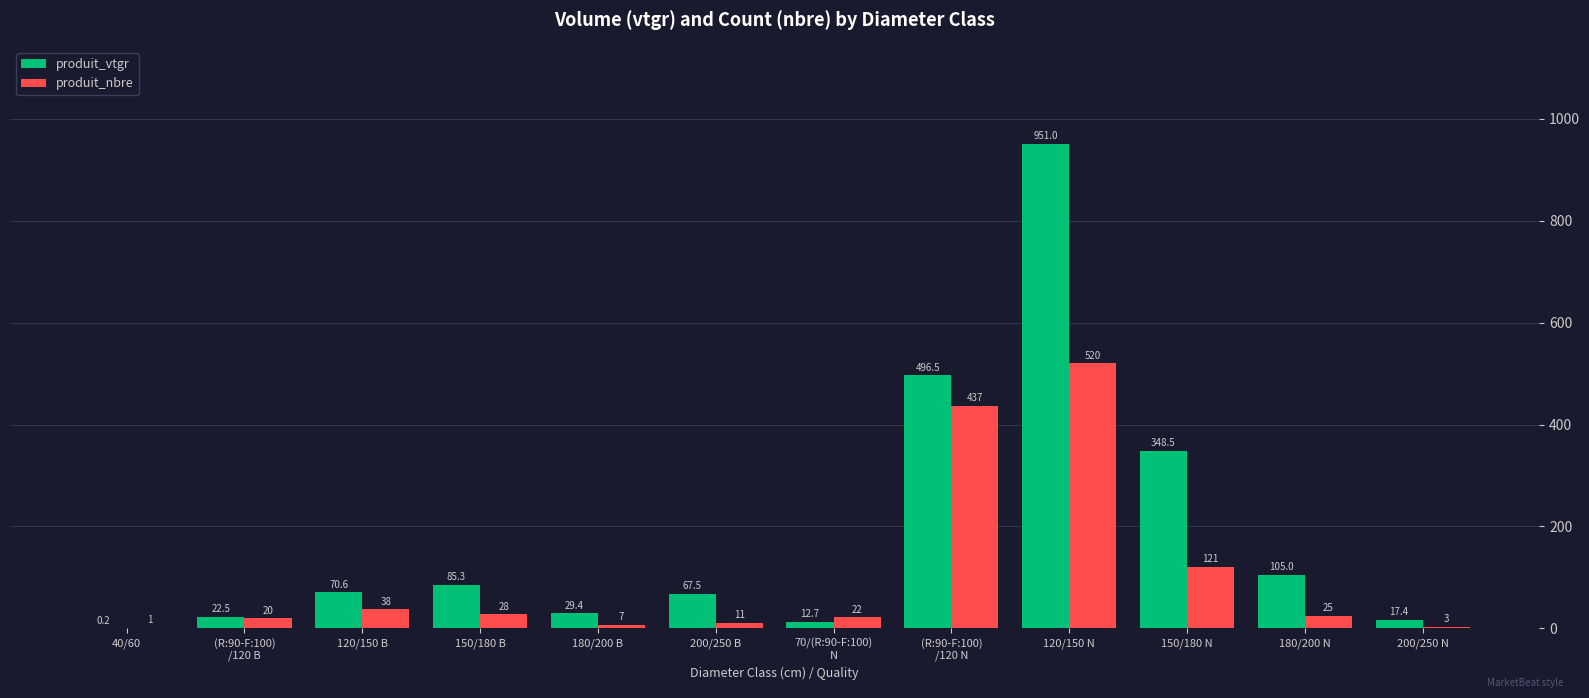

Where is produit_nbre nearest to the value 260?

150/180 N